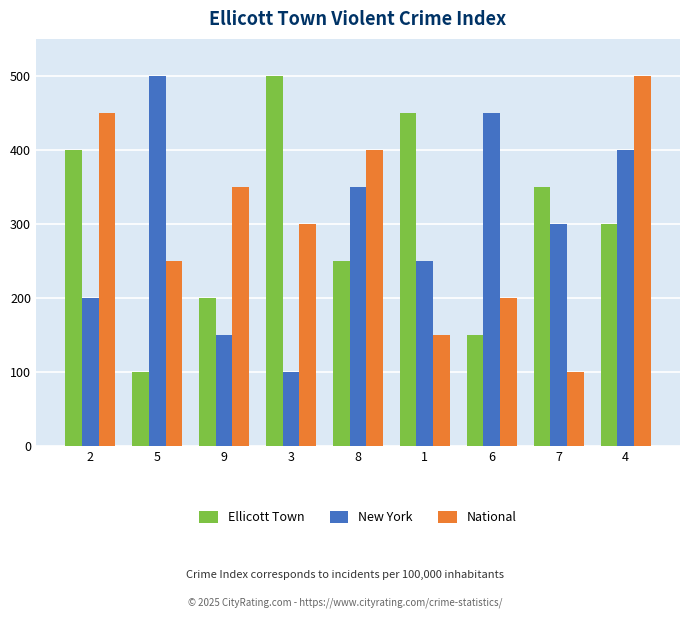

True or false: National has a value of 186 at 8.

False